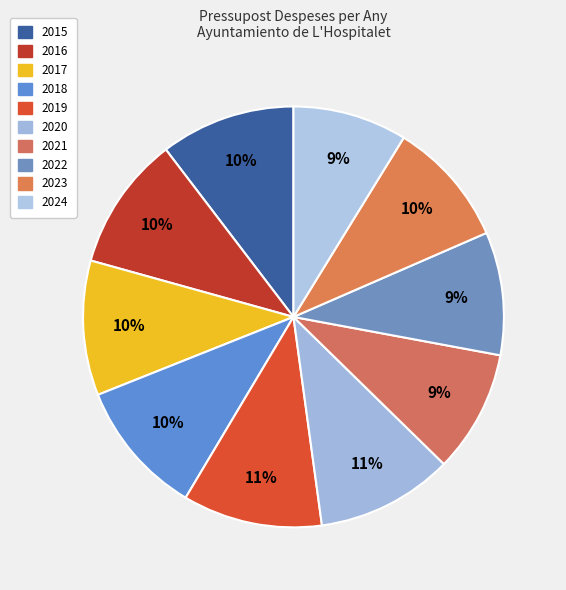

How many slices are in this pie chart?

10